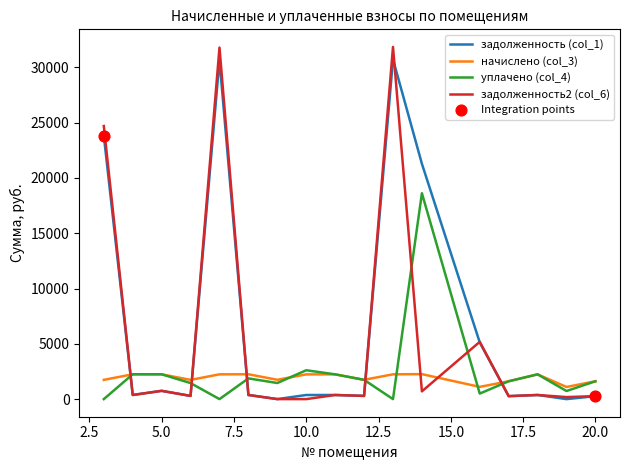

Which series has the largest range (max minus min)?

задолженность2 (col_6)